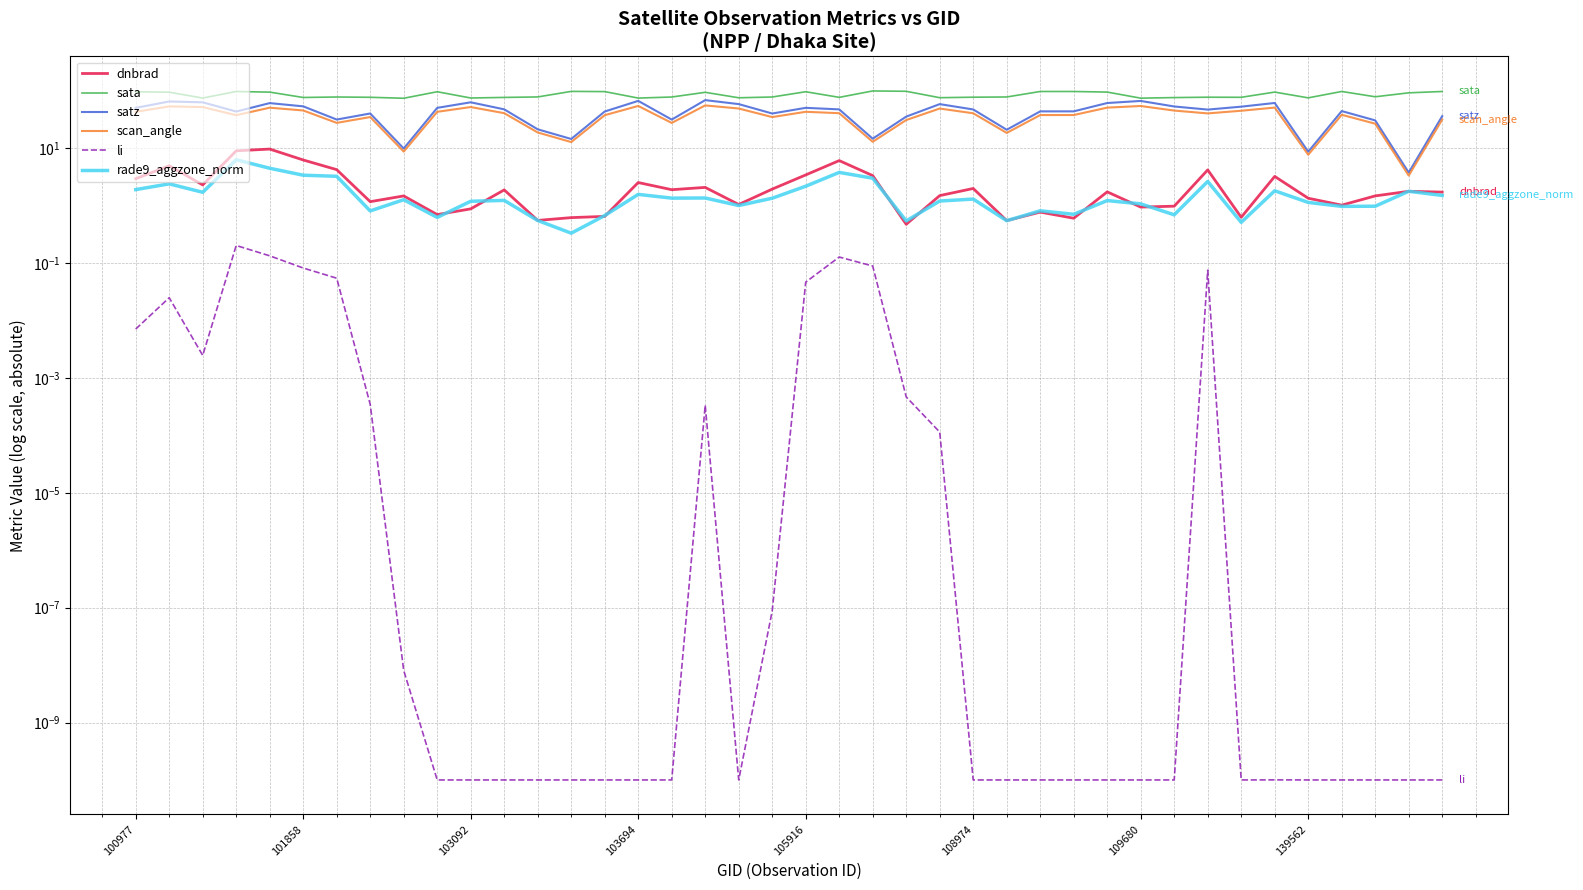

Which category has the lowest value across all series?

13